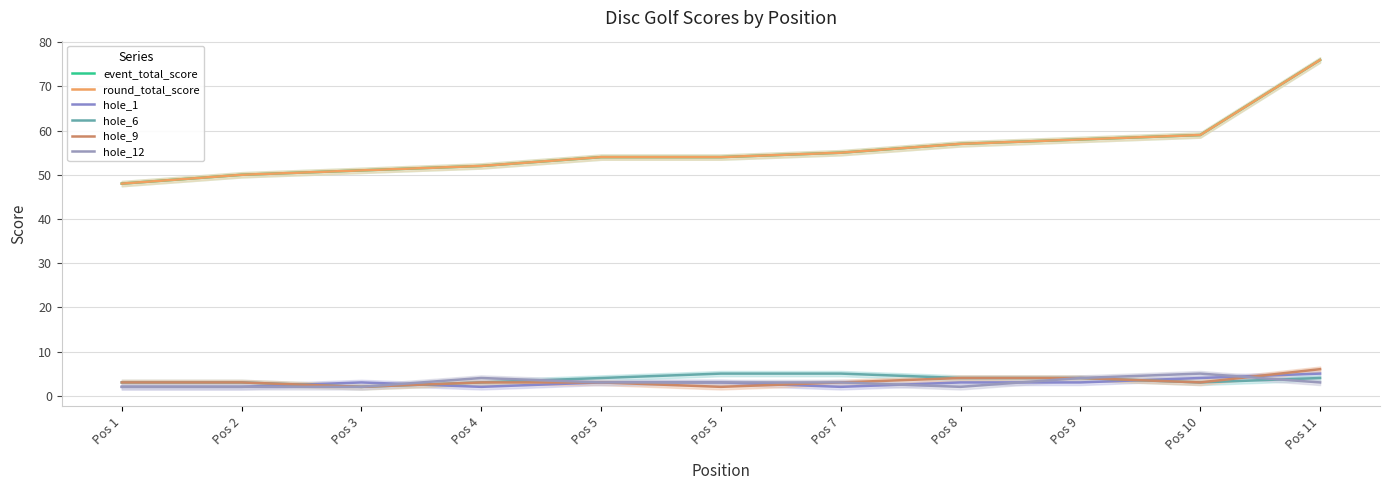

How many data points in round_total_score are above 54?

5